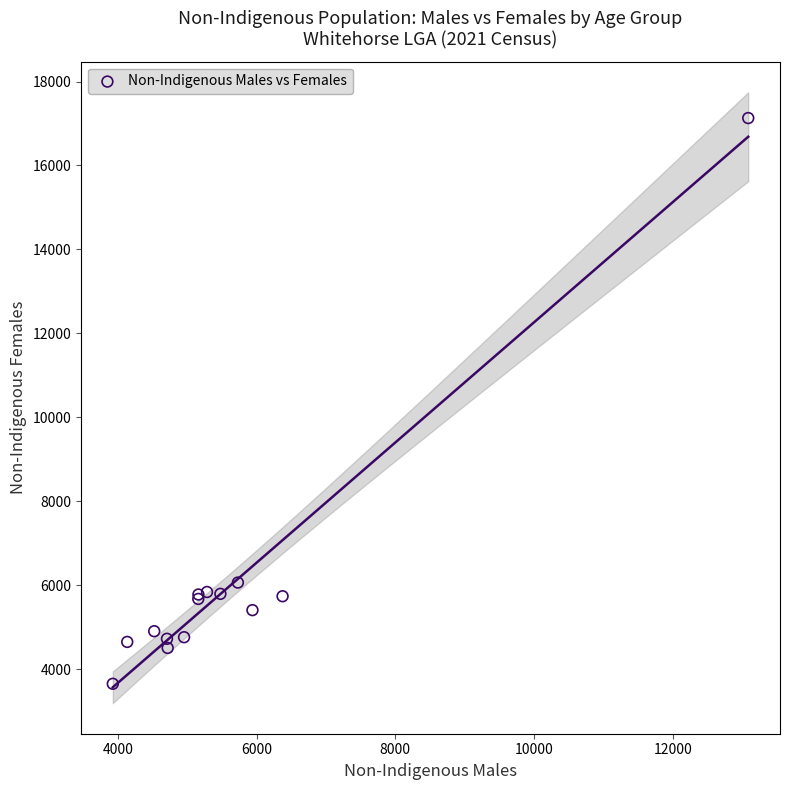

What Y value in the scatter plot is closest to 10389?

6062